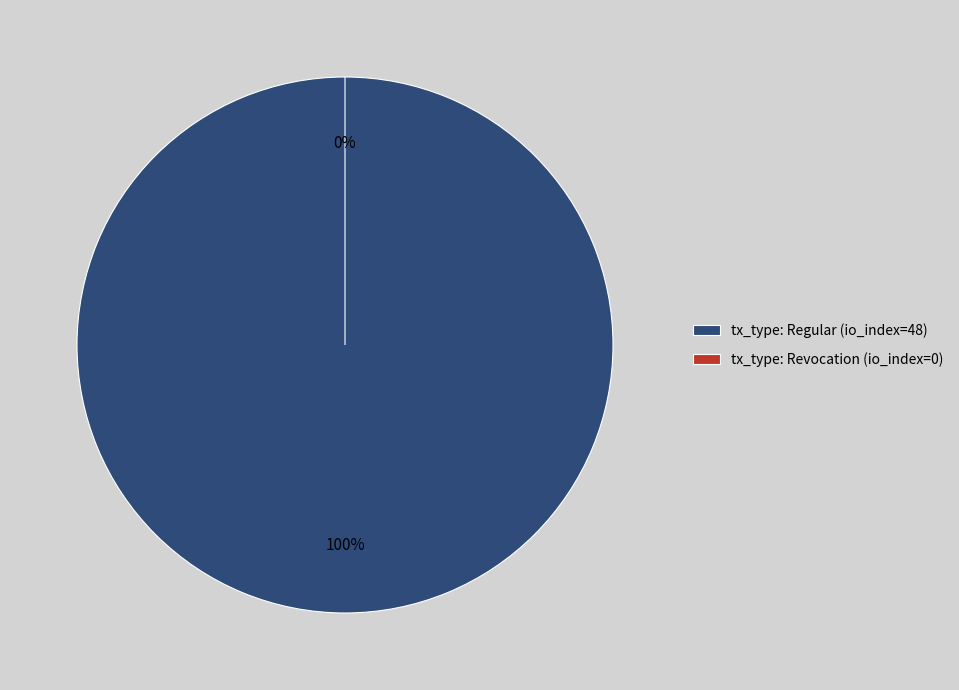

Is it true that tx_type: Revocation (io_index=0) is 10% of the pie?

False